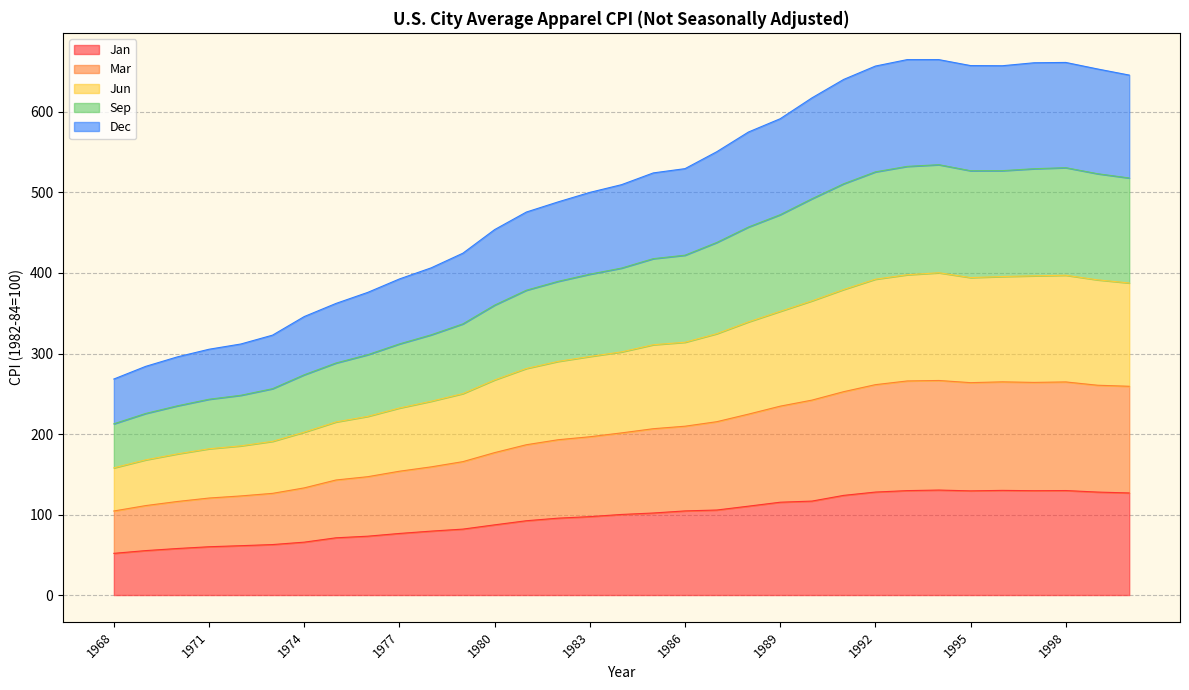

Is the value of Jan at 1969 greater than the value of Sep at 2000?

No